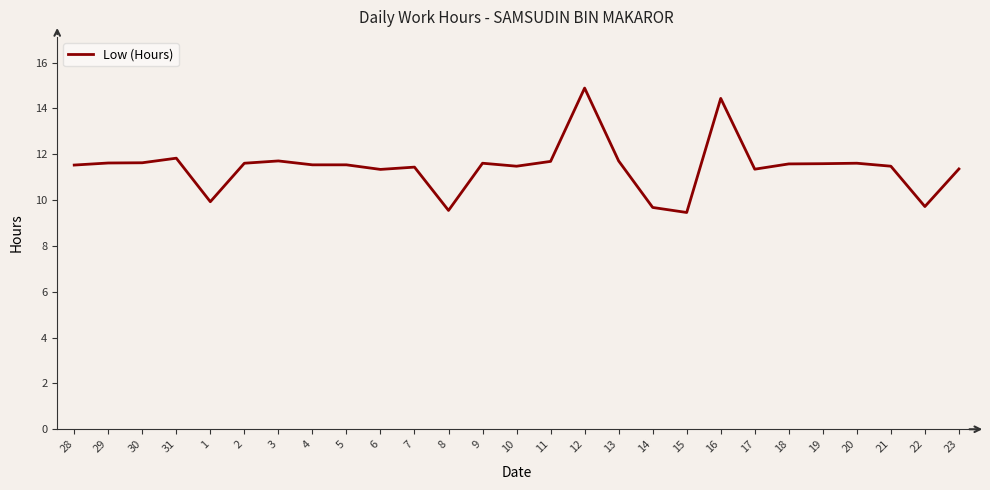

Where does the data first go above 11?

28